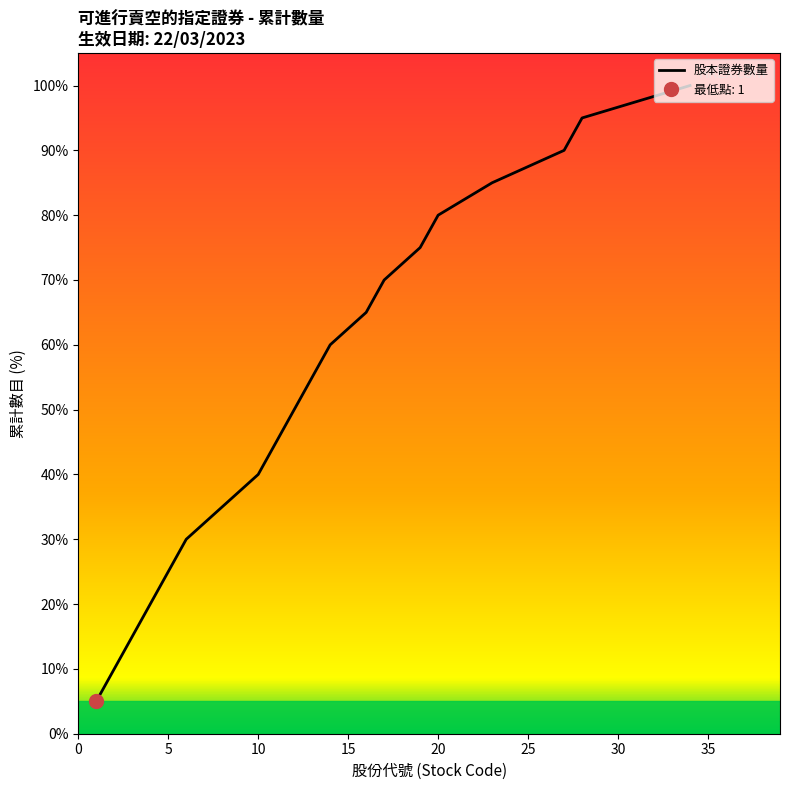

What is the difference between the second highest and minimum values?

90.0